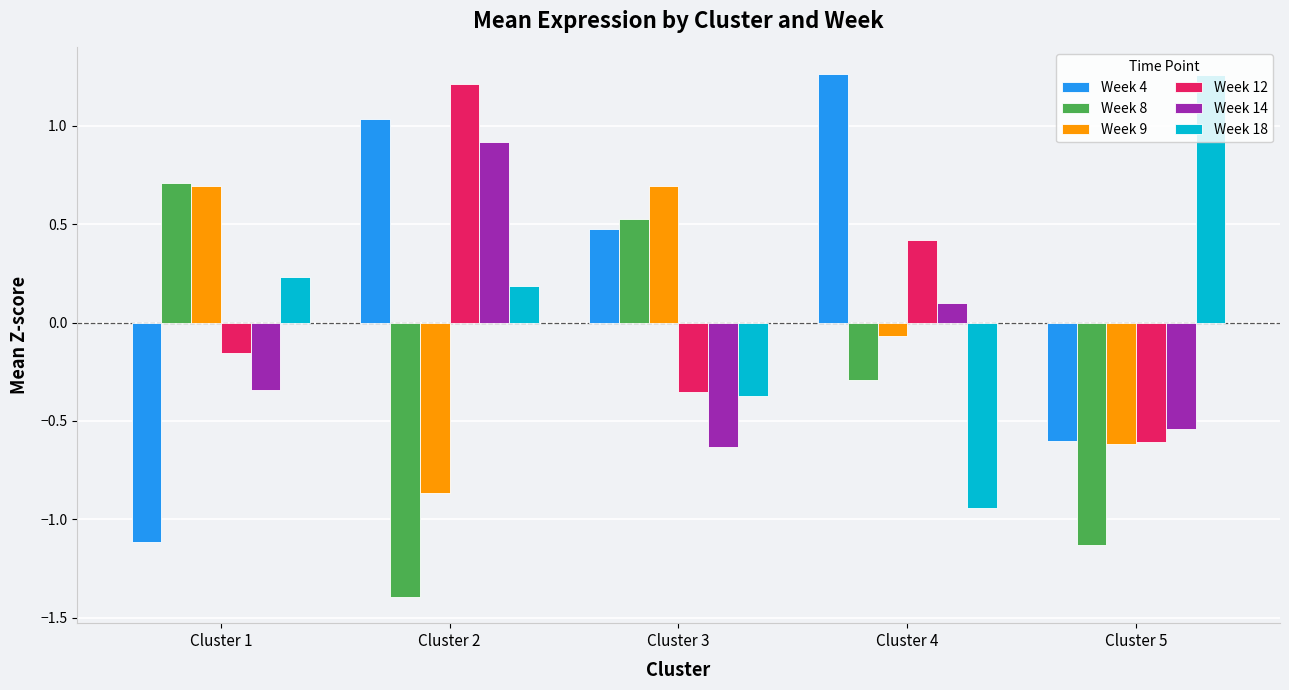

Which series has the largest total across all categories?

Week 4